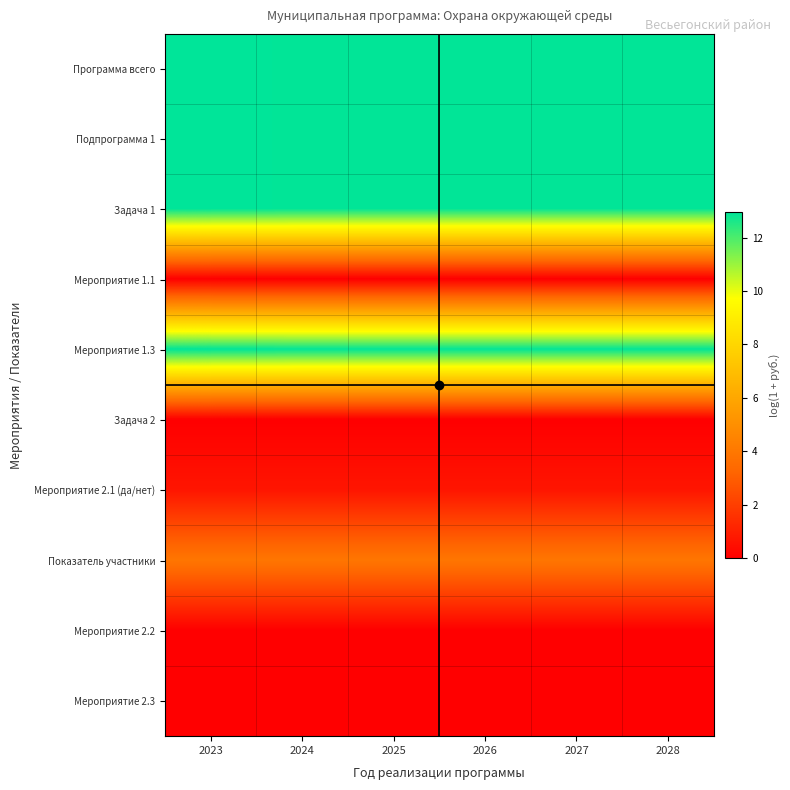

Reading left to right, transcribe all the data shown in this chart.

Программа всего: 2023=13.0	2024=12.9	2025=12.9	2026=12.9	2027=12.9	2028=12.9
Подпрограмма 1: 2023=13.0	2024=12.9	2025=12.9	2026=12.9	2027=12.9	2028=12.9
Задача 1: 2023=13.0	2024=12.9	2025=12.9	2026=12.9	2027=12.9	2028=12.9
Мероприятие 1.1: 2023=0.0	2024=0.0	2025=0.0	2026=0.0	2027=0.0	2028=0.0
Мероприятие 1.3: 2023=13.0	2024=12.9	2025=12.9	2026=12.9	2027=12.9	2028=12.9
Задача 2: 2023=0.0	2024=0.0	2025=0.0	2026=0.0	2027=0.0	2028=0.0
Мероприятие 2.1 (да/нет): 2023=0.7	2024=0.7	2025=0.7	2026=0.7	2027=0.7	2028=0.7
Показатель участники: 2023=3.9	2024=3.9	2025=3.9	2026=3.9	2027=3.9	2028=3.9
Мероприятие 2.2: 2023=0.0	2024=0.0	2025=0.0	2026=0.0	2027=0.0	2028=0.0
Мероприятие 2.3: 2023=0.0	2024=0.0	2025=0.0	2026=0.0	2027=0.0	2028=0.0